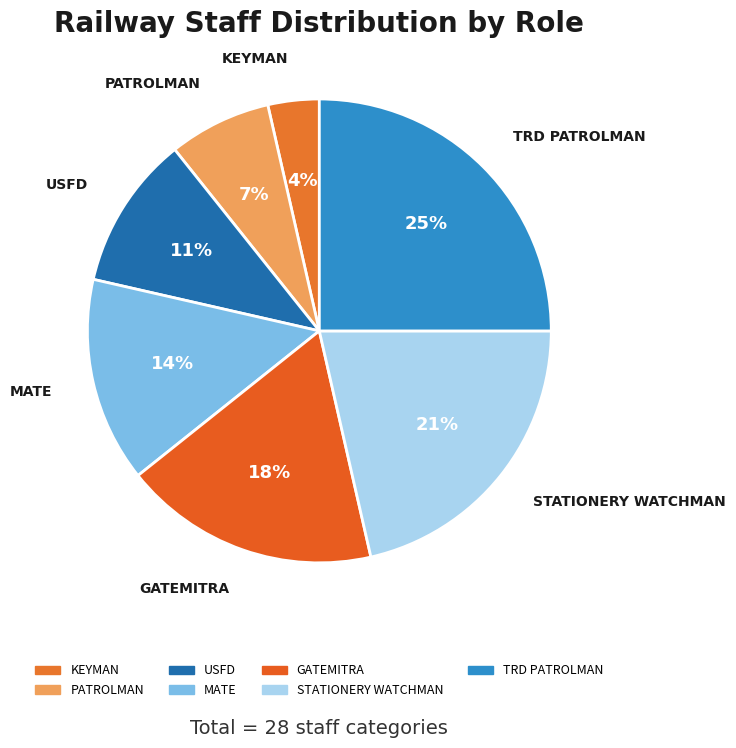

Which has a higher value, TRD PATROLMAN or KEYMAN?

TRD PATROLMAN